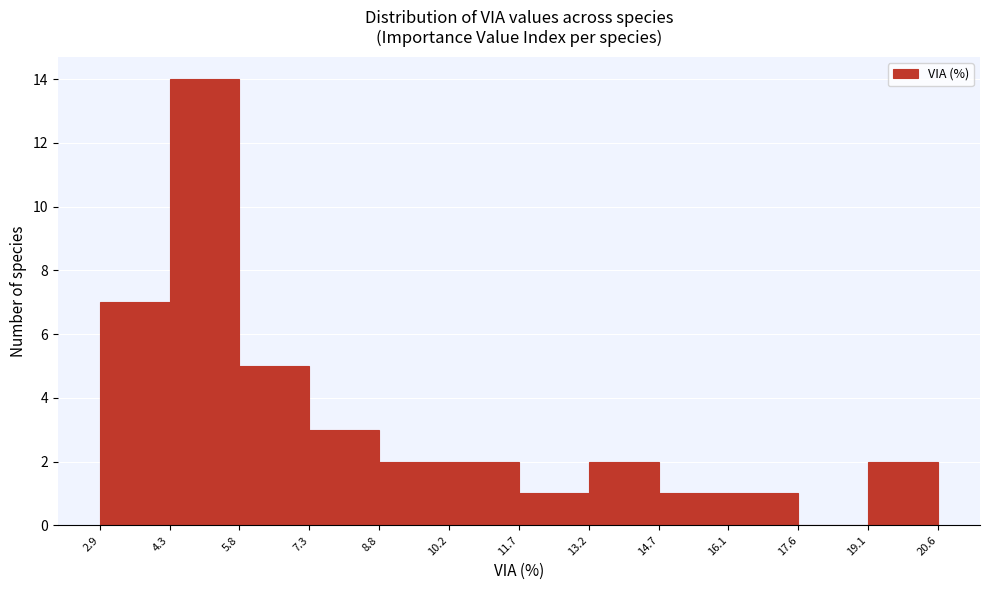

Reading left to right, list every bar in this chart as the range it spans on the x-axis followed by its height. The values are not printed on the chart, so give them approximately, as read against the axis.

2.9 to 4.3: 7
4.3 to 5.8: 14
5.8 to 7.3: 5
7.3 to 8.8: 3
8.8 to 10.2: 2
10.2 to 11.7: 2
11.7 to 13.2: 1
13.2 to 14.7: 2
14.7 to 16.1: 1
16.1 to 17.6: 1
17.6 to 19.1: 0
19.1 to 20.6: 2